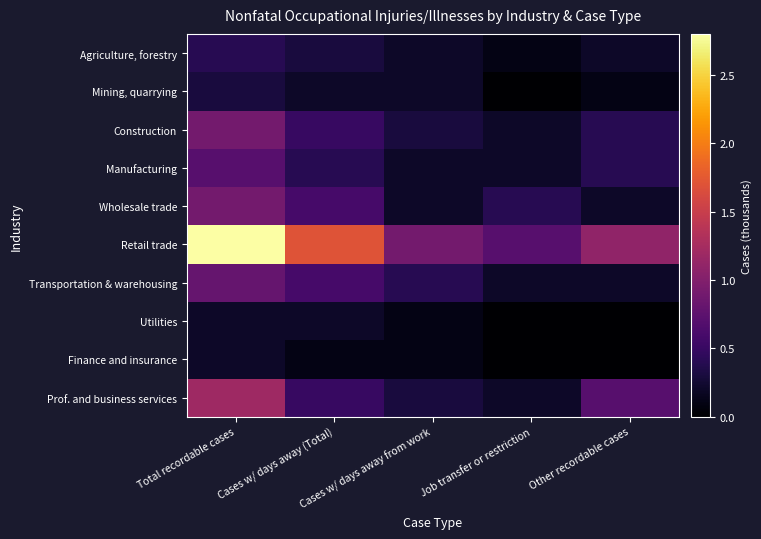

Between Cases w/ days away (Total) and Other recordable cases, which series saw the biggest shift?

Retail trade